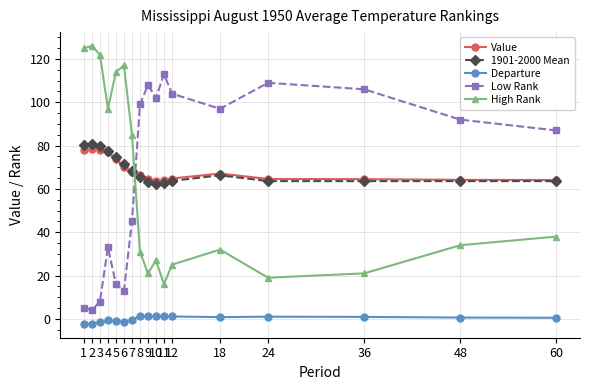

In Low Rank, how many points are higher than both neighbors (excluding endpoints)?

4